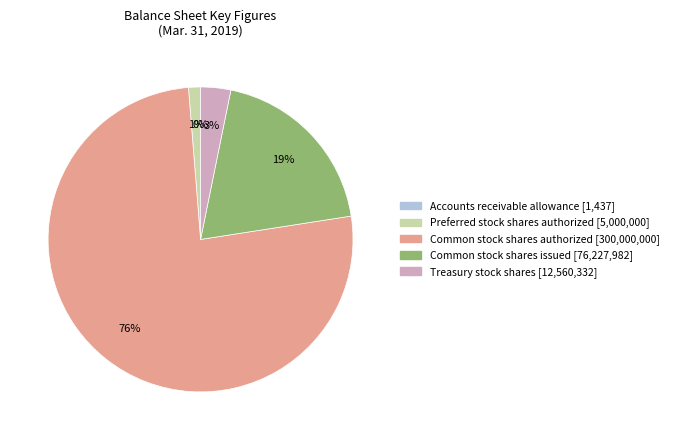

Do Treasury stock shares [12,560,332] and Preferred stock shares authorized [5,000,000] together represent more than half of the pie?

No